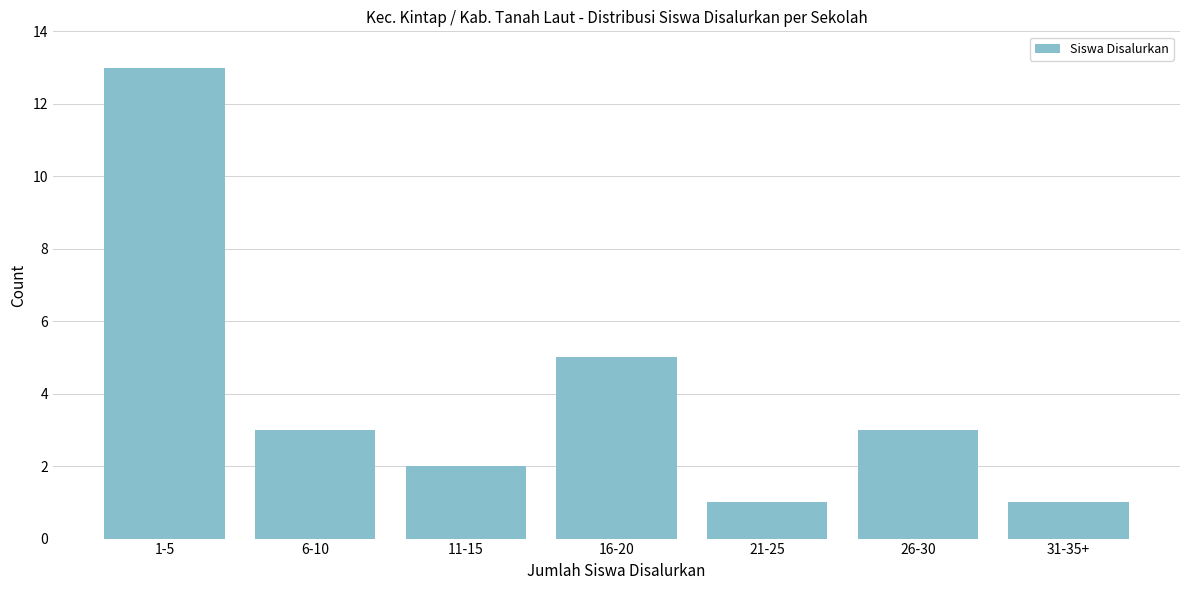

Reading left to right, what are all the values shown in this chart?

1-5=13	6-10=3	11-15=2	16-20=5	21-25=1	26-30=3	31-35+=1